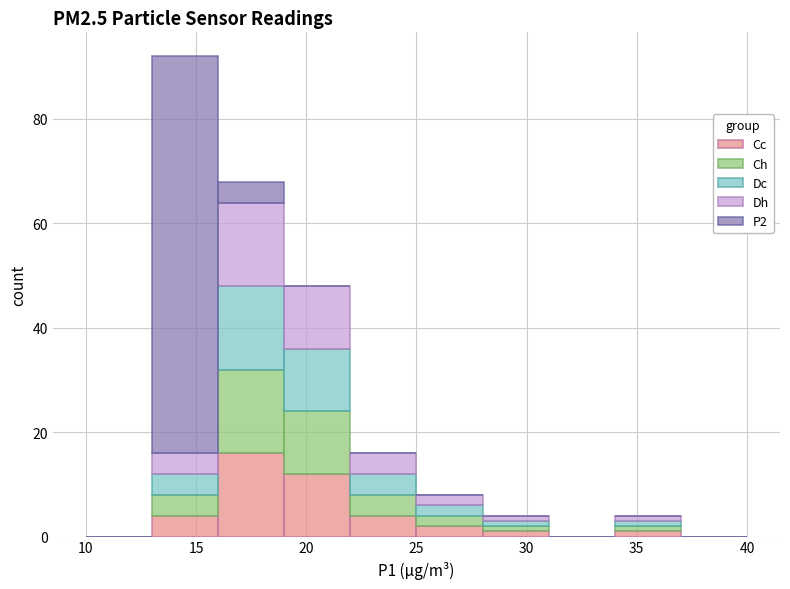

Which range on the x-axis has the tallest stacked bar (by total height)?

13 to 16